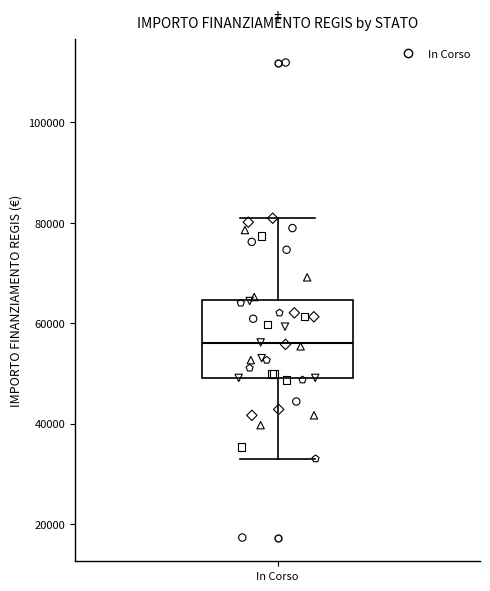

Transcribe this box plot: give where the median line is, the range the box spans, and where the two whiskers end, as read against the y-axis. The values are not printed on the chart, so give them approximately, as read against the axis.

median 56000, box 50000 to 64000, whiskers 32000 to 80000